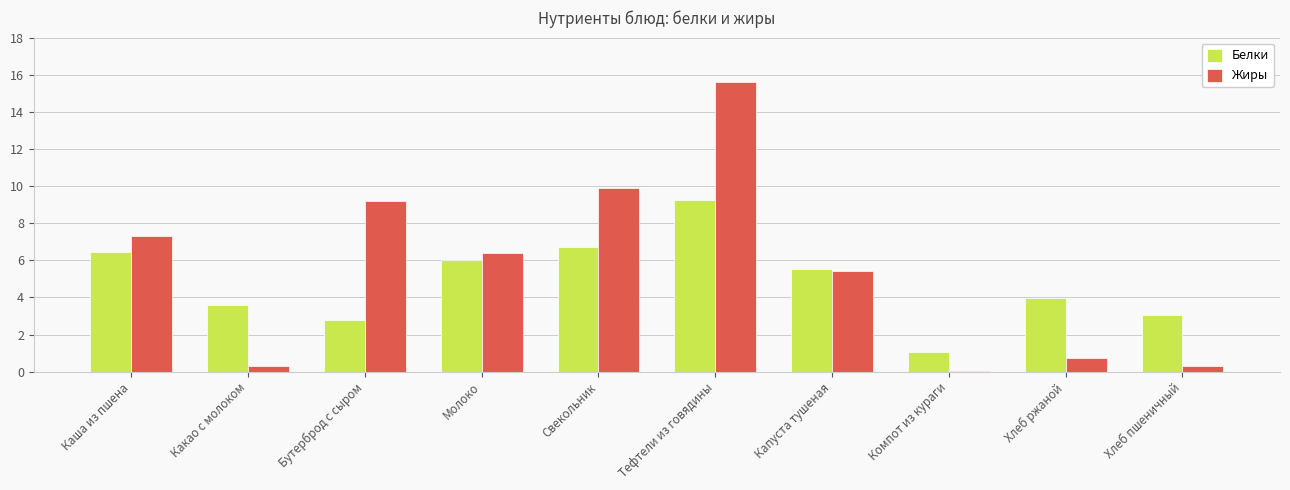

The value of Жиры at Молоко is 6.4. True or false?

True